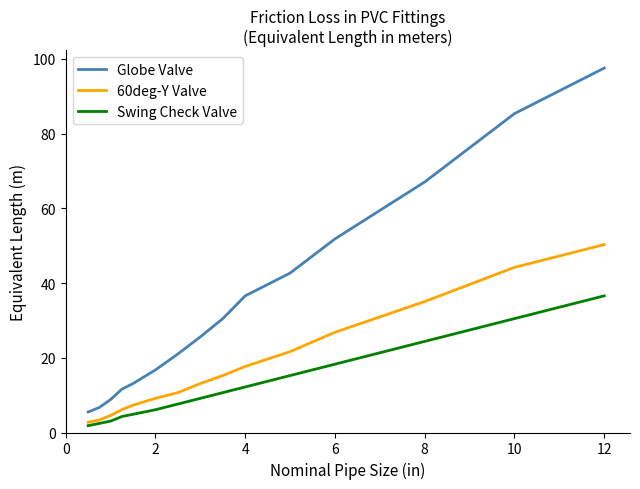

How many values in the Swing Check Valve series are below 9?

7